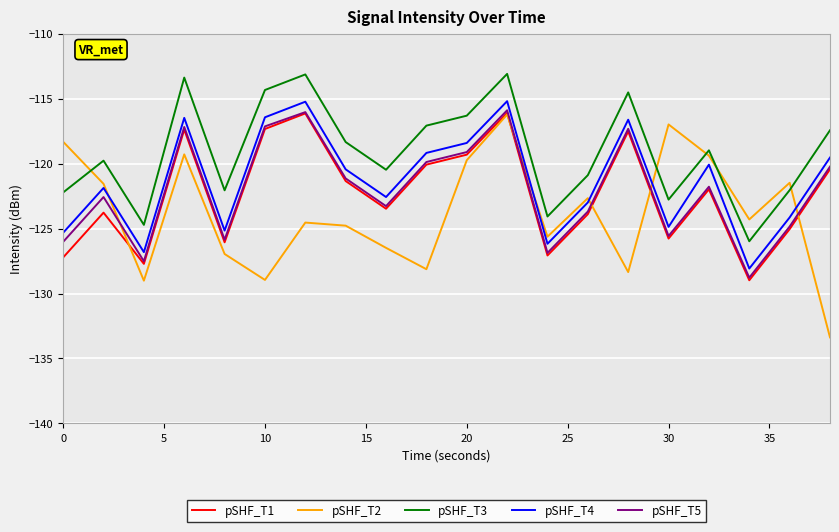

Which series has the largest total across all categories?

pSHF_T3